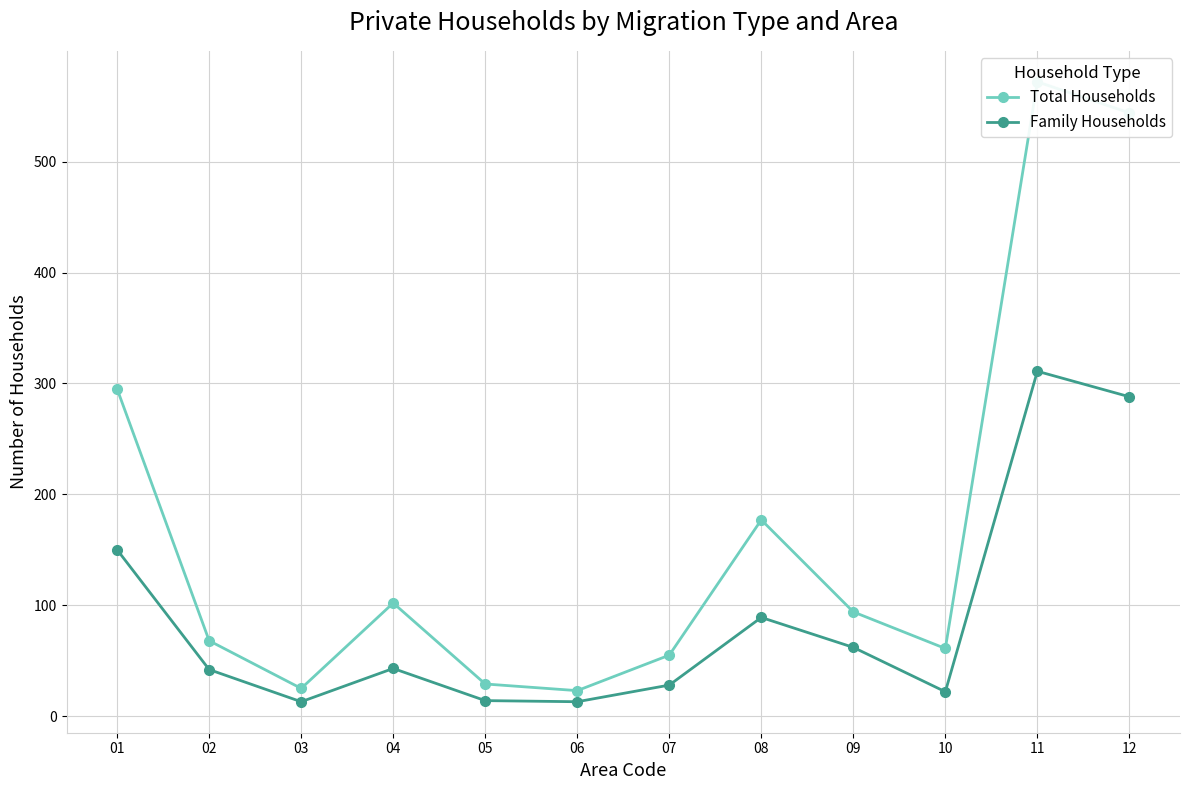

Is it true that Total Households equals 177 at 08?

True